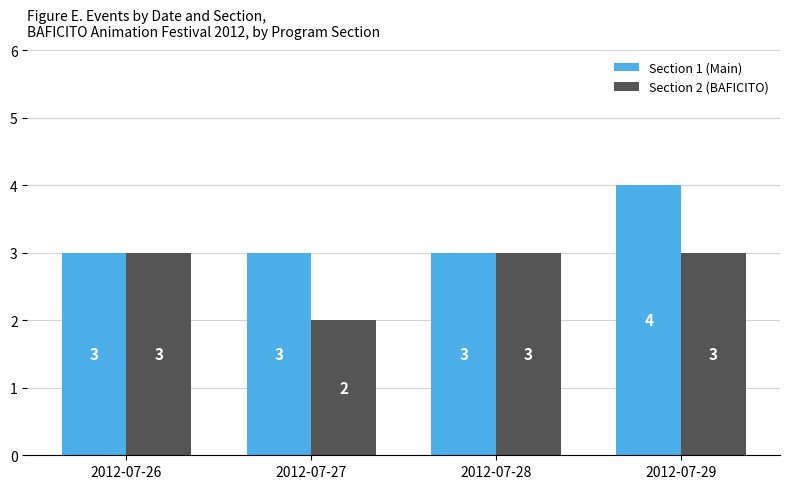

List the series in order of their peak value, highest first.

Section 1 (Main), Section 2 (BAFICITO)